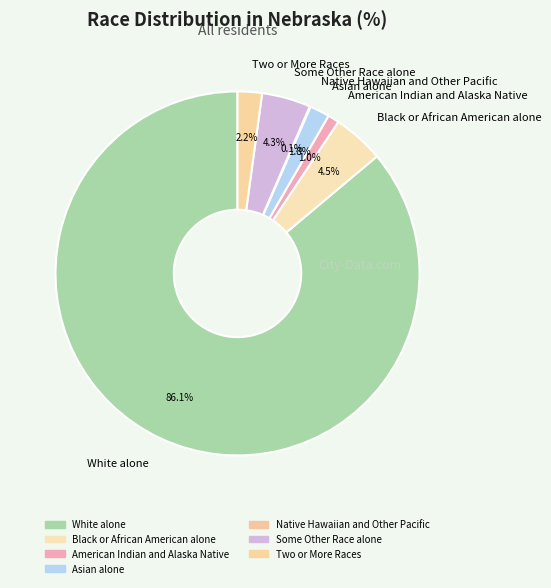

Does any single category account for the majority?

Yes